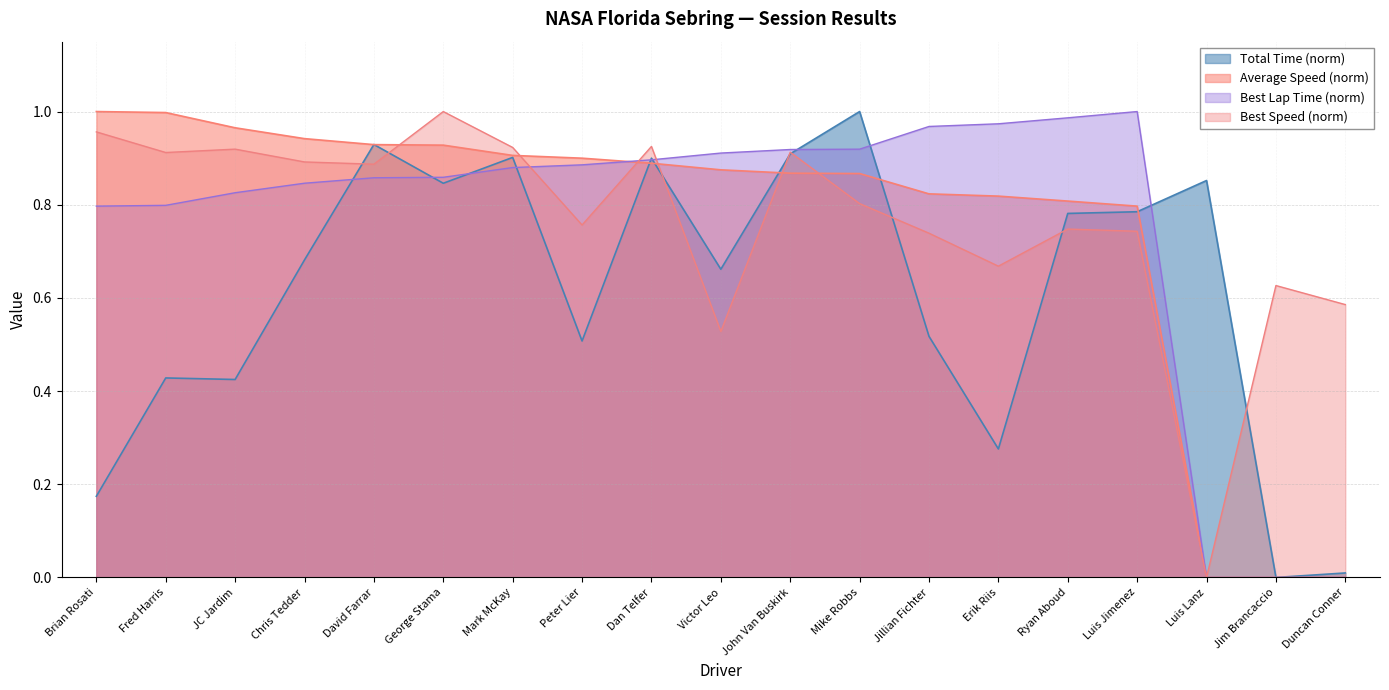

Is it true that Best Lap time equals 1.3 at John Van Buskirk?

False